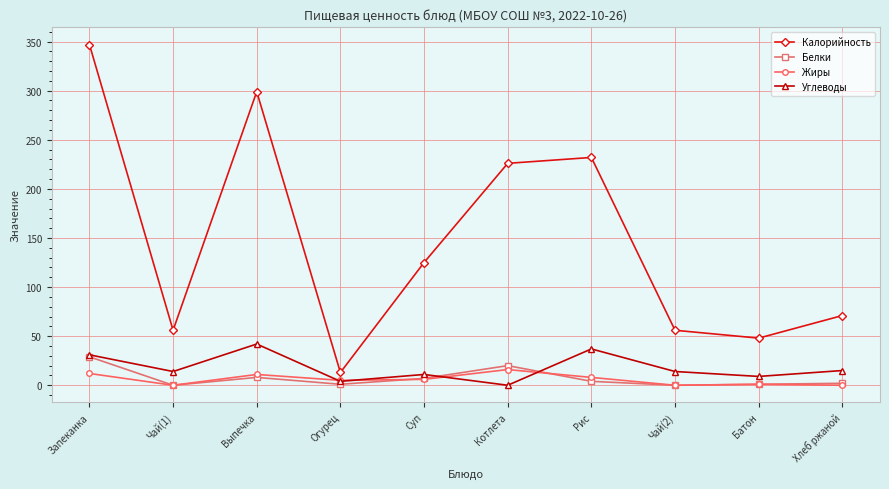

Which category has the highest value across all series?

Запеканка